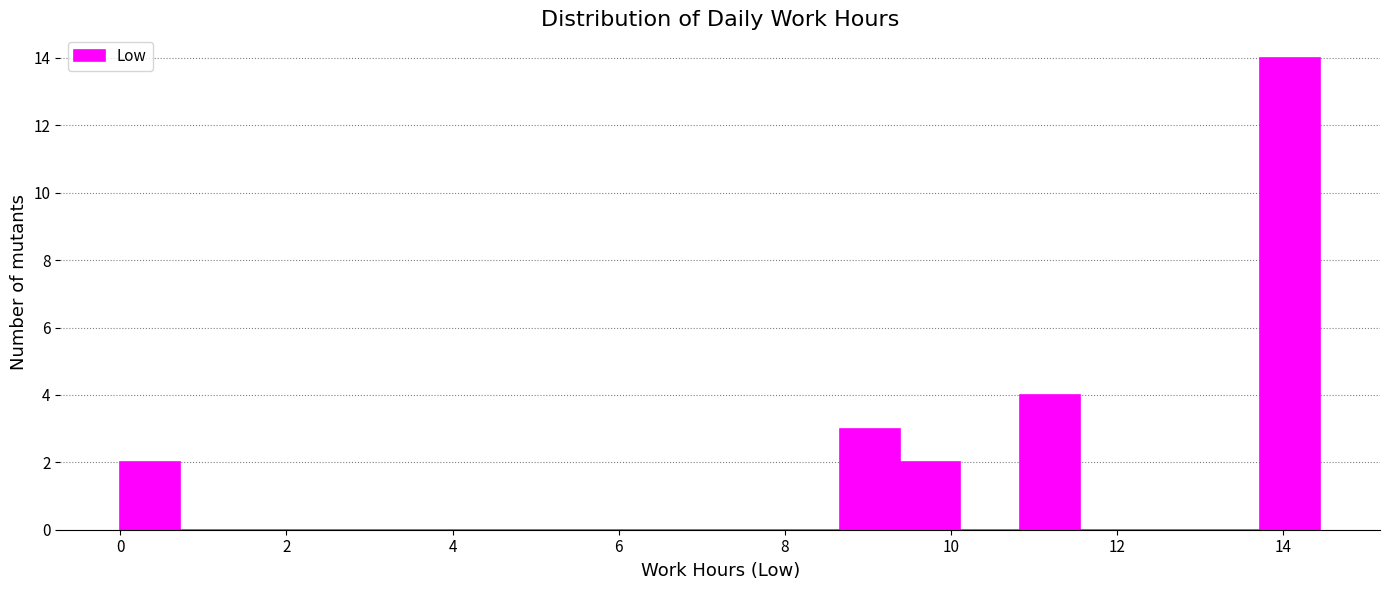

Read against the x-axis, roughly where is the centre of the tallest bar?

14.0